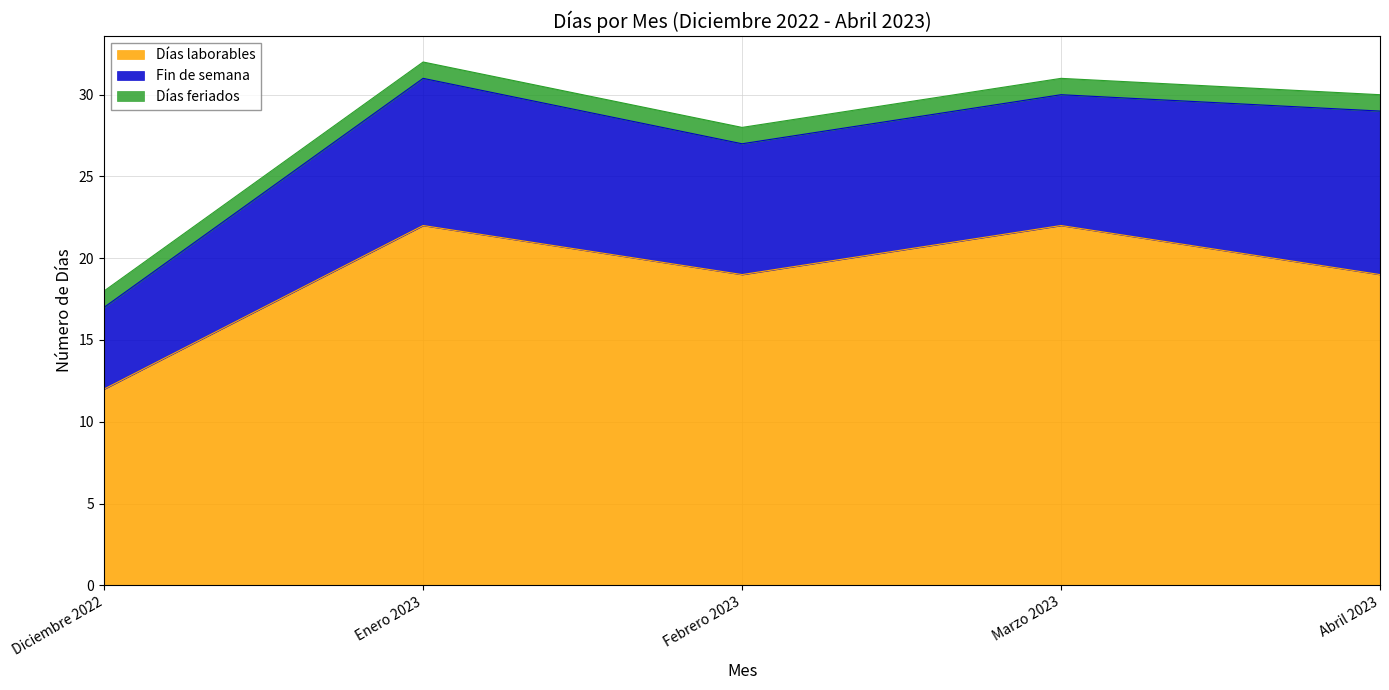

What is the difference between the maximum and minimum values in the Fin de semana series?

5